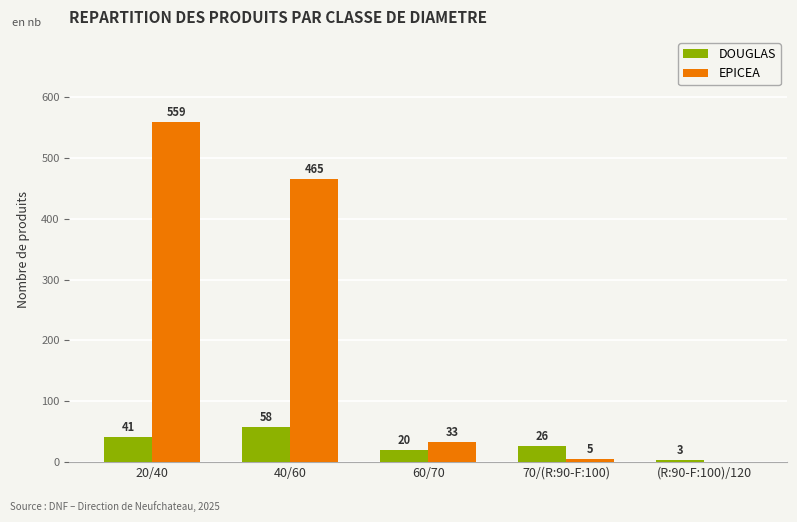

What is the sum of the DOUGLAS values at 40/60 and 20/40?

99